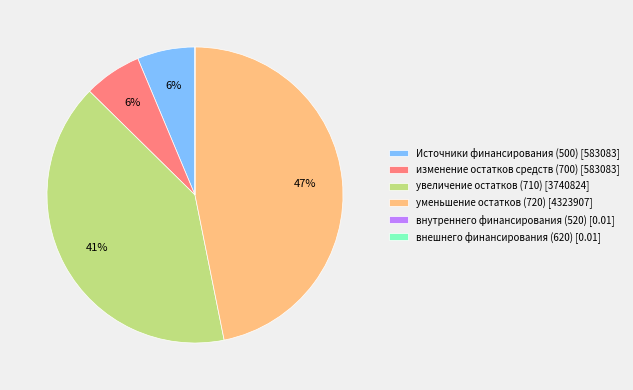

True or false: уменьшение остатков (720) [4323907] accounts for 47% of the total.

True